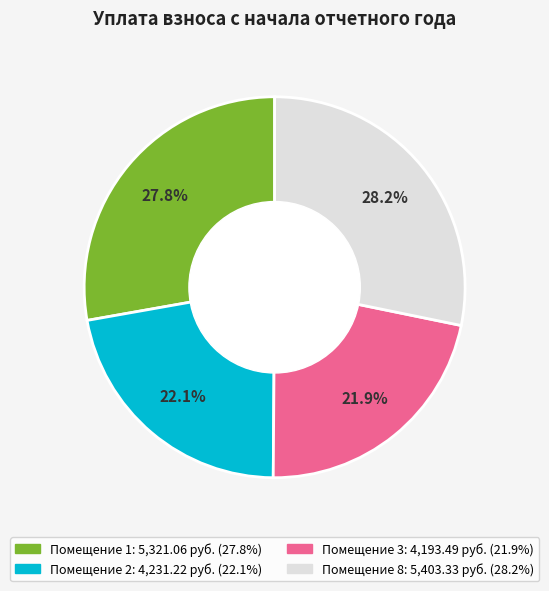

Does any single category account for the majority?

No